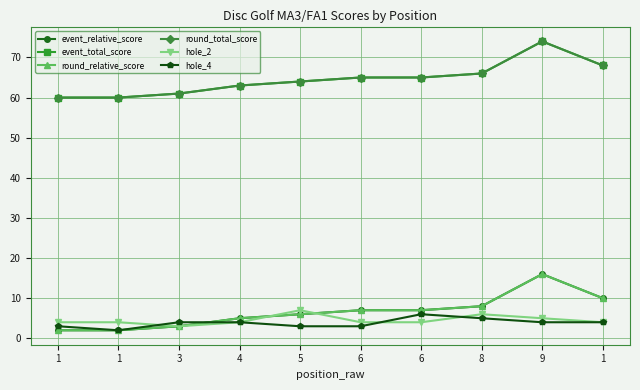

How many interior local valleys does the hole_2 series have?

1